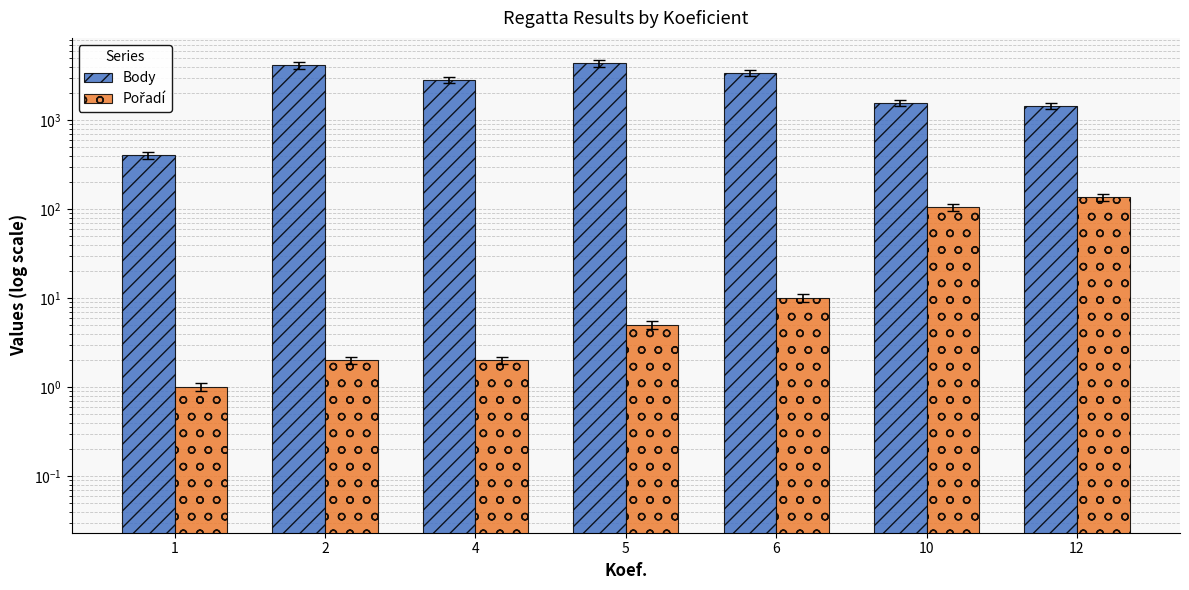

What is the lowest value of the Body series?

402